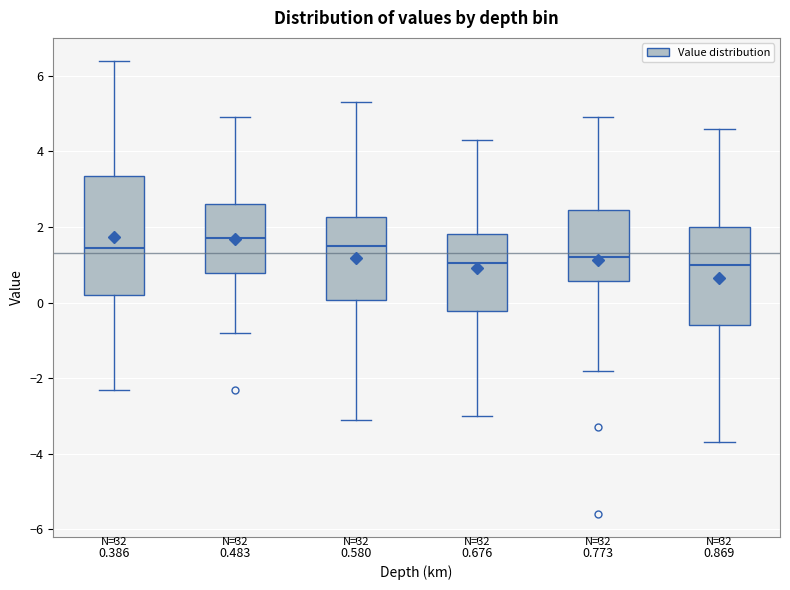

Reading left to right, transcribe this box plot: for each box, give where its median line is, the range the box spans, and where its two whiskers end, as read against the y-axis. The values are not printed on the chart, so give them approximately, as read against the axis.

0.386: median 1.4, box 0.2 to 3.4, whiskers -2.2 to 6.4
0.483: median 1.8, box 0.8 to 2.6, whiskers -0.8 to 5.0
0.580: median 1.6, box 0.0 to 2.2, whiskers -3.0 to 5.4
0.676: median 1.0, box -0.2 to 1.8, whiskers -3.0 to 4.4
0.773: median 1.2, box 0.6 to 2.4, whiskers -1.8 to 5.0
0.869: median 1.0, box -0.6 to 2.0, whiskers -3.6 to 4.6